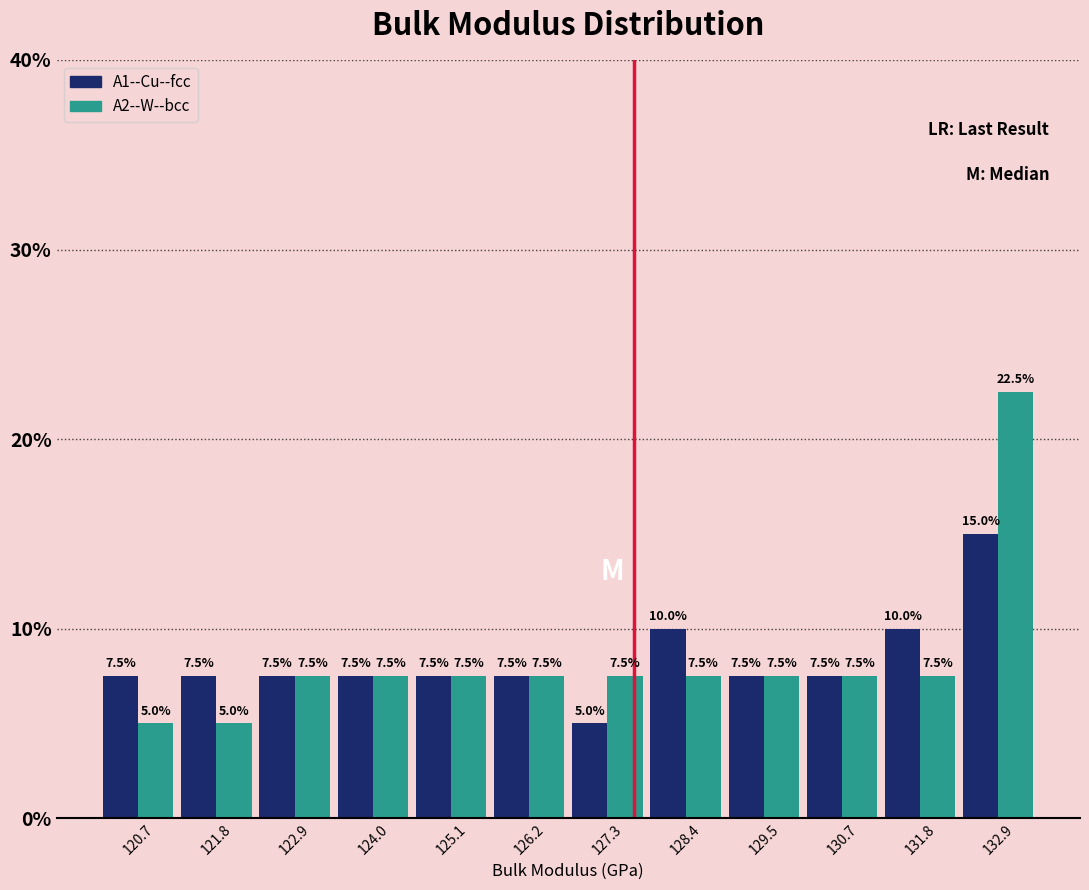

In the A2--W--bcc series, which range on the x-axis has the tallest bar?

132.4 to 133.4